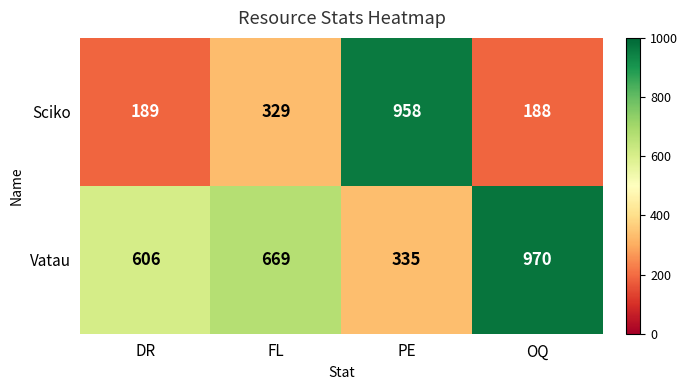

Which category has the highest value in the Vatau series?

OQ